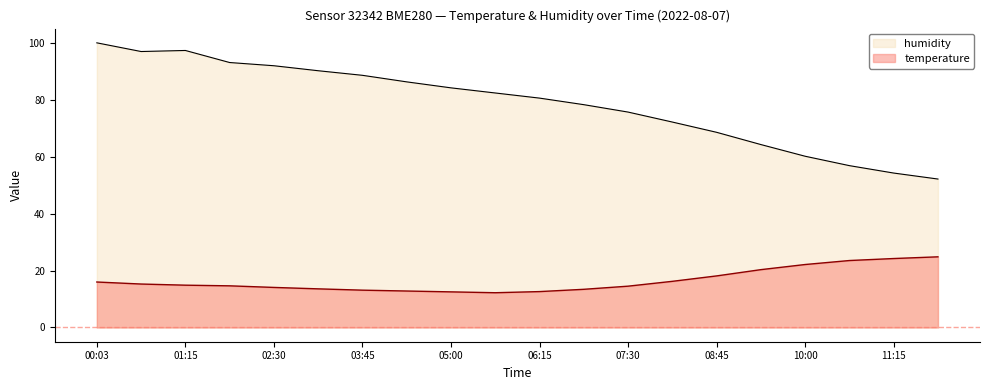

How many interior local peaks does the humidity series have?

1